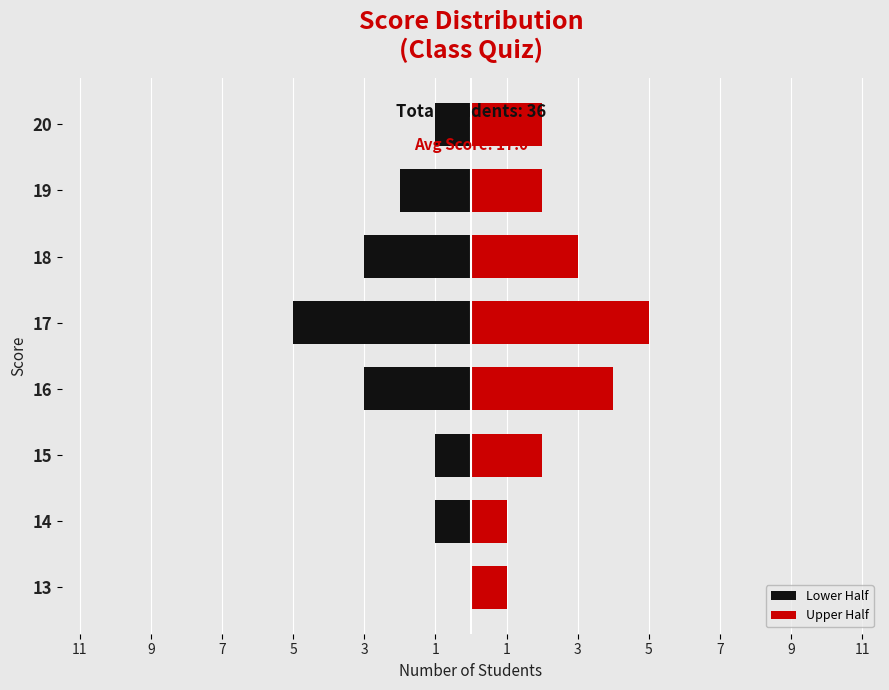

What is the minimum value shown in the chart?

-5